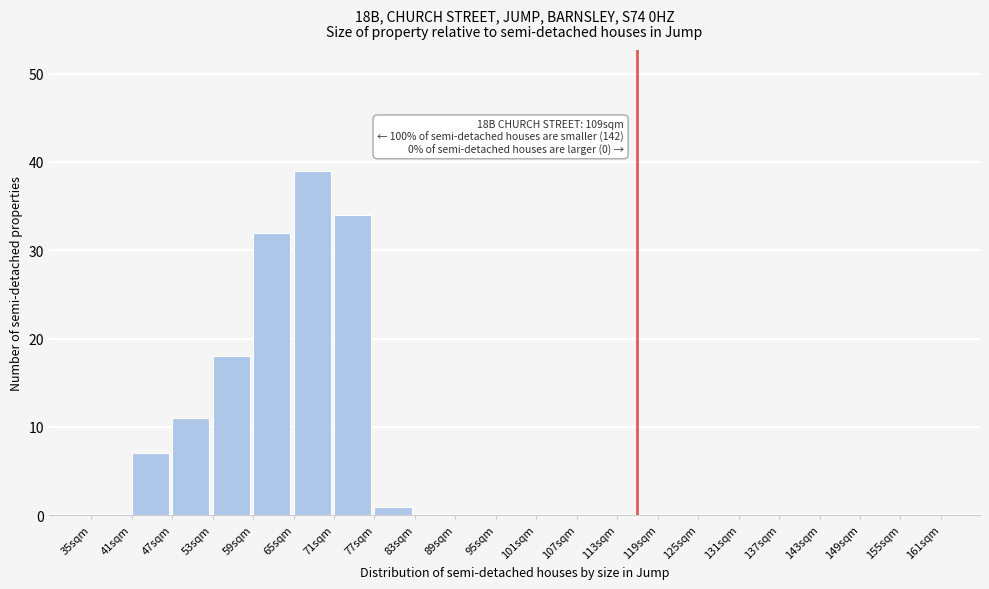

Over which range of the x-axis is the bar tallest?

65 to 71